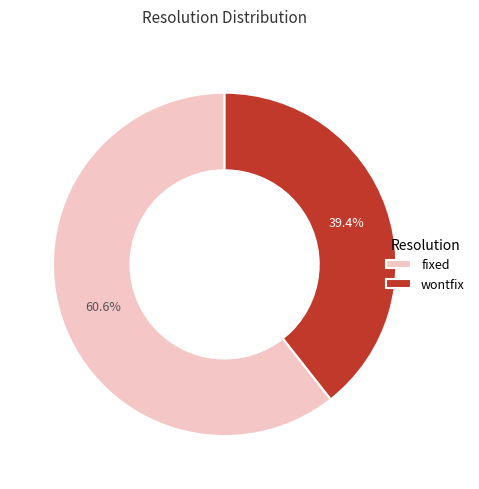

Which has a higher value, fixed or wontfix?

fixed